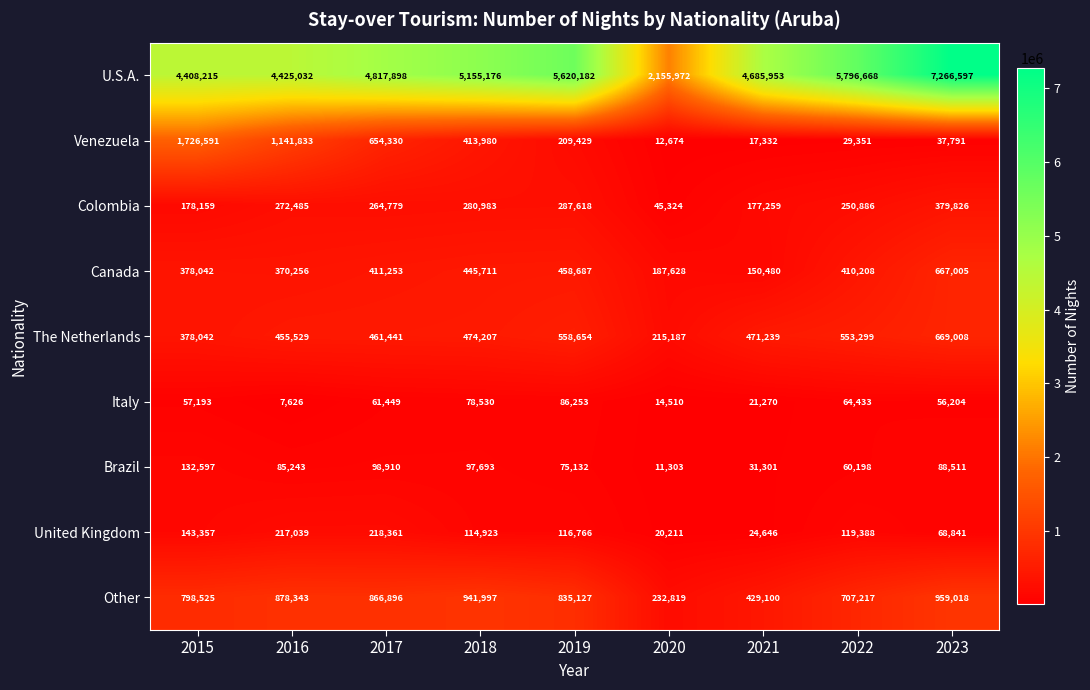

The Canada series shows 378042 at 2015. True or false?

True